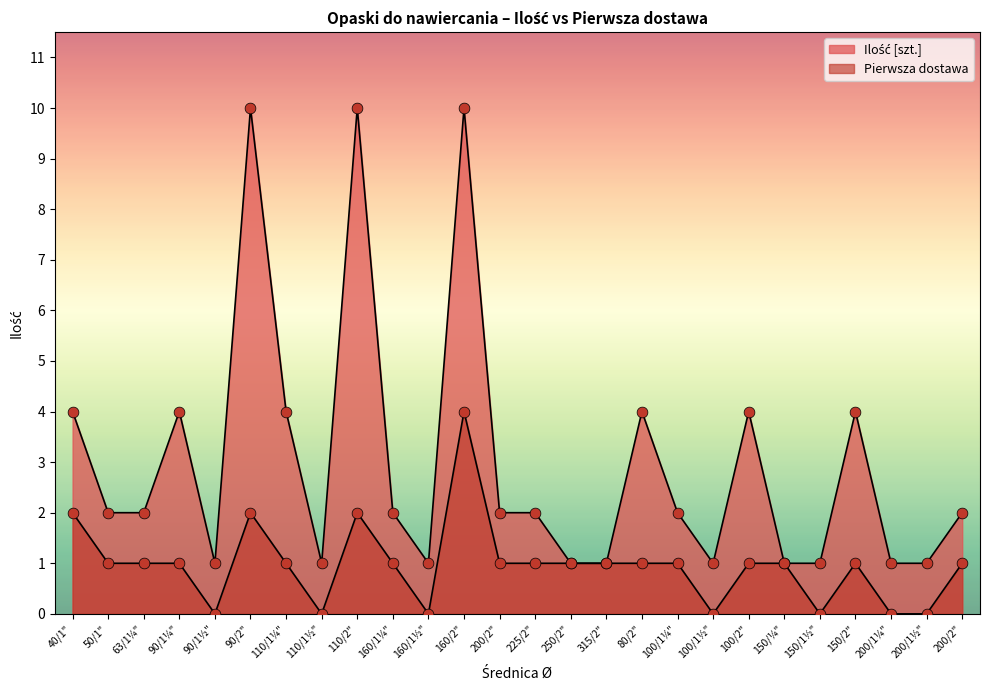

What is the total value across all series at 90/1½"?

1